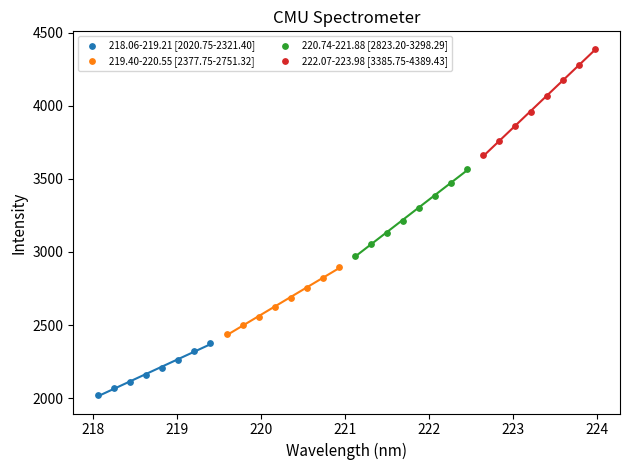

Which series reaches the maximum Y coordinate?

222.07-223.98 [3385.75-4389.43]